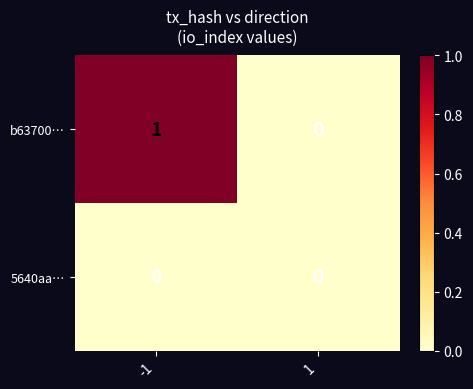

Which series has the largest range (max minus min)?

b63700…